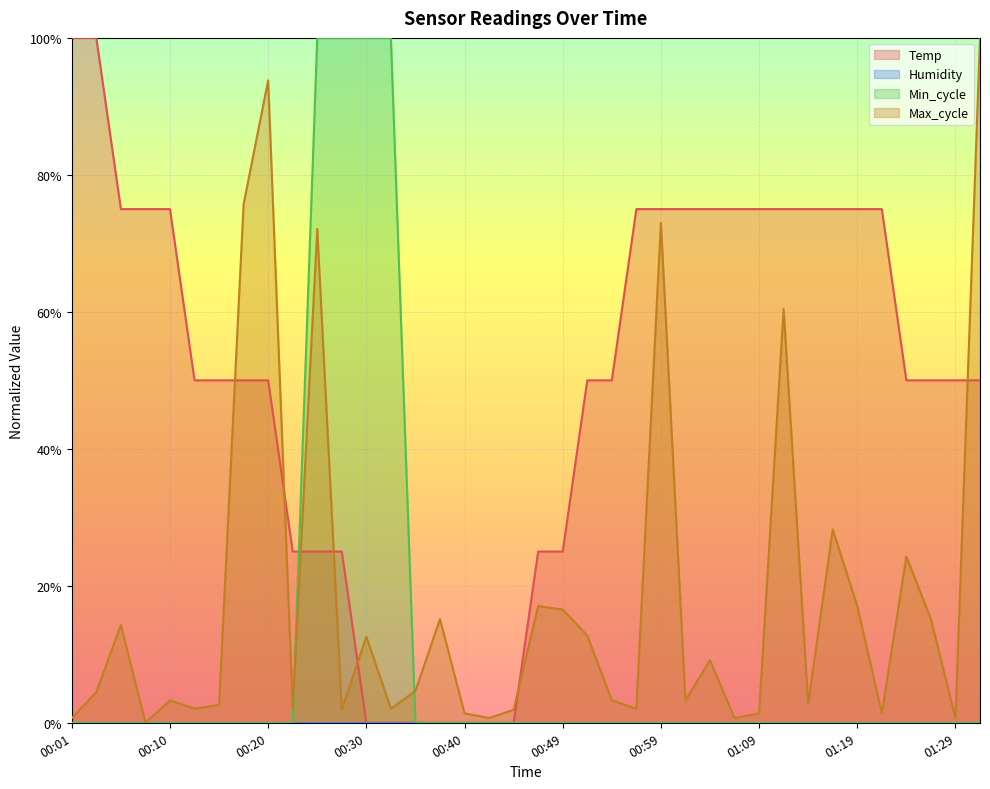

What is the sum of the Temp values at 00:13 and 01:19?

1.3